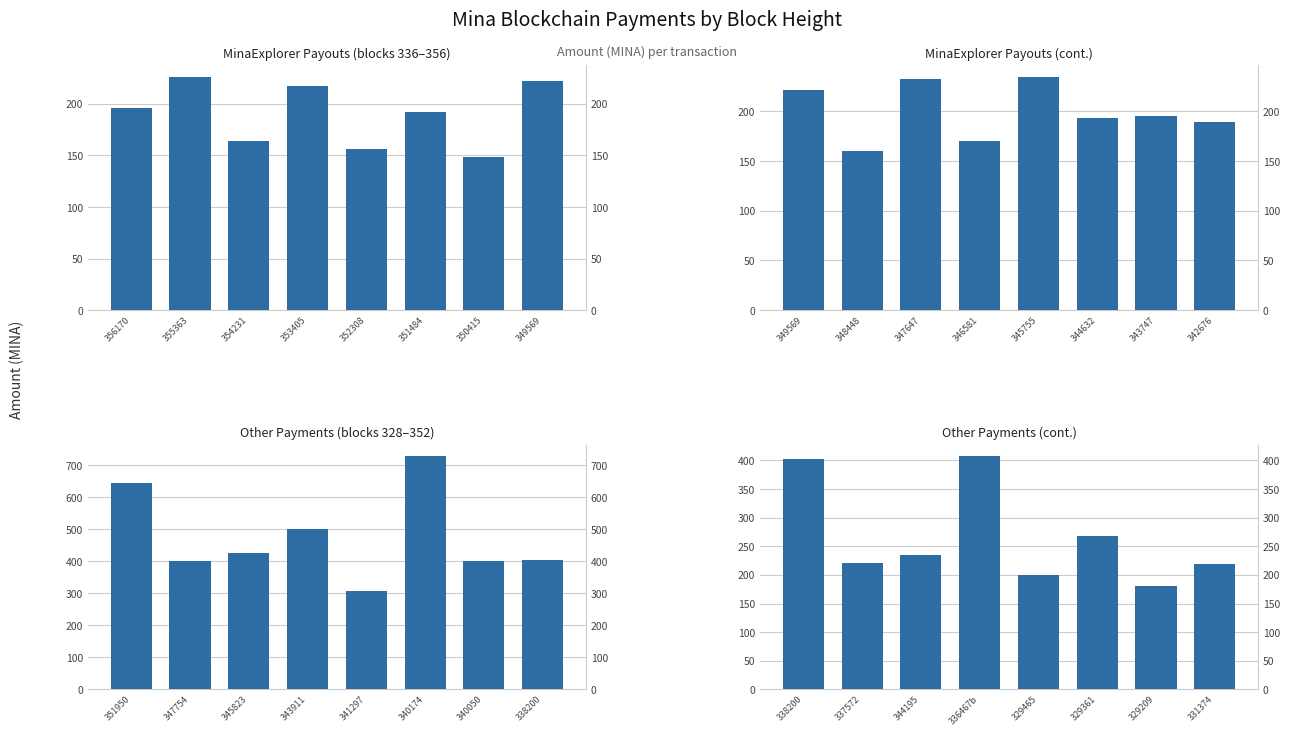

The MinaExplorer Payouts series shows 89.5 at 347647. True or false?

False